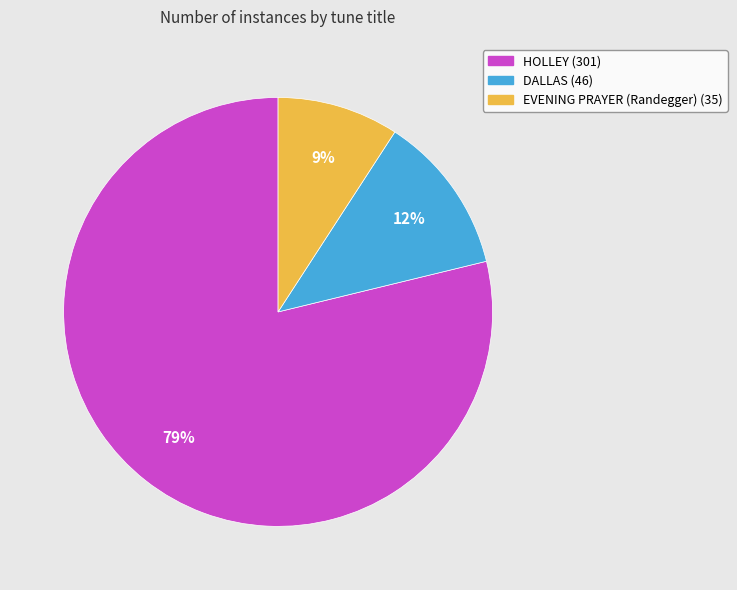

Count the number of slices in the pie.

3